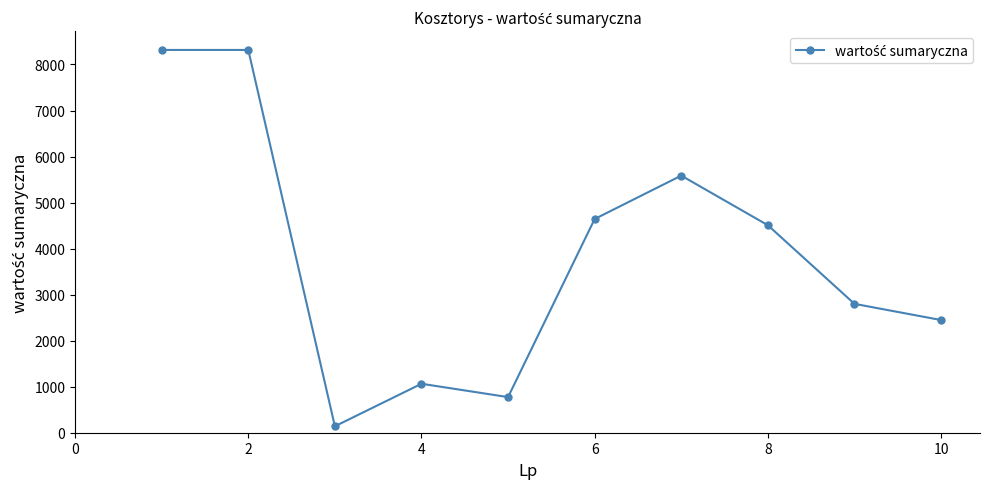

What is the maximum value shown in the chart?

8316.0